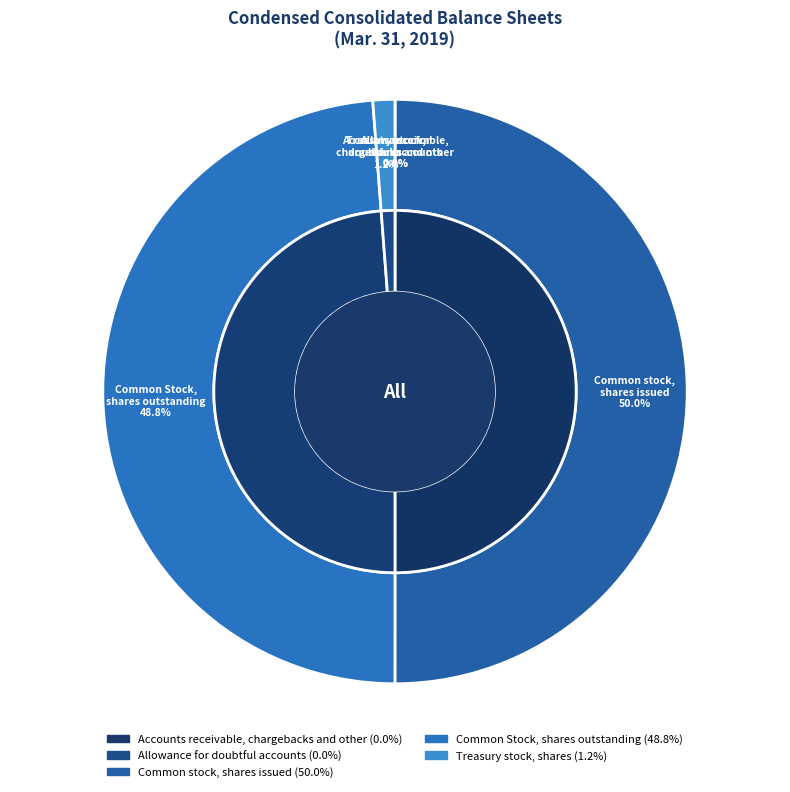

Rank the categories by value from lowest to highest.

Allowance for doubtful accounts, Accounts receivable, chargebacks and other, Treasury stock, shares, Common Stock, shares outstanding, Common stock, shares issued